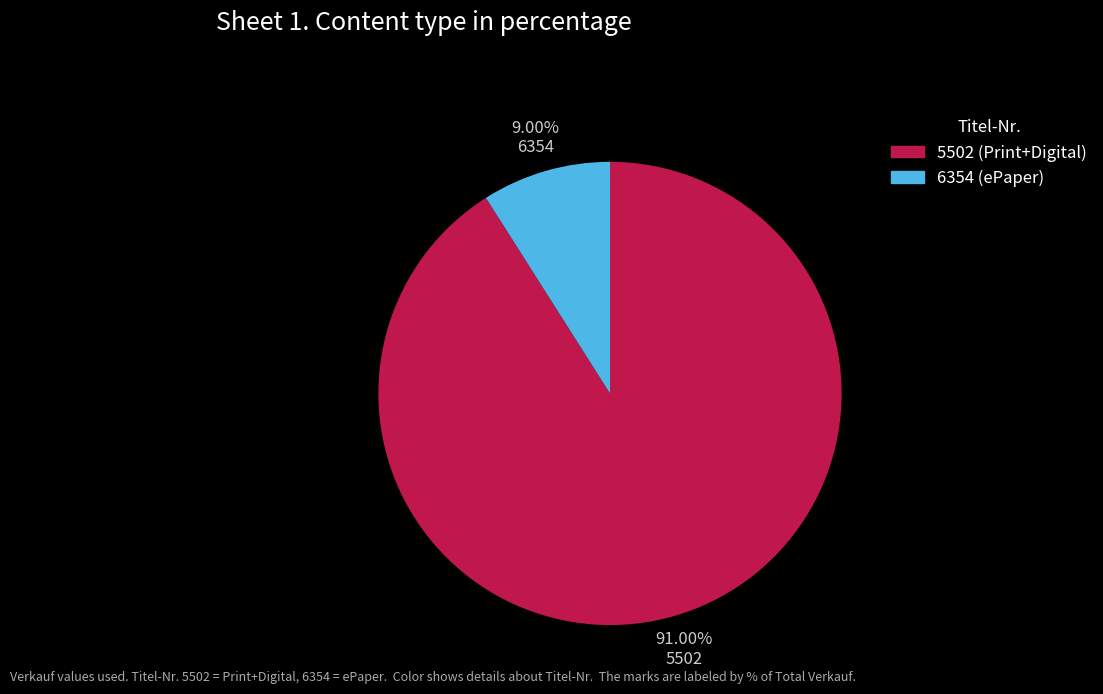

How many segments does this pie chart have?

2